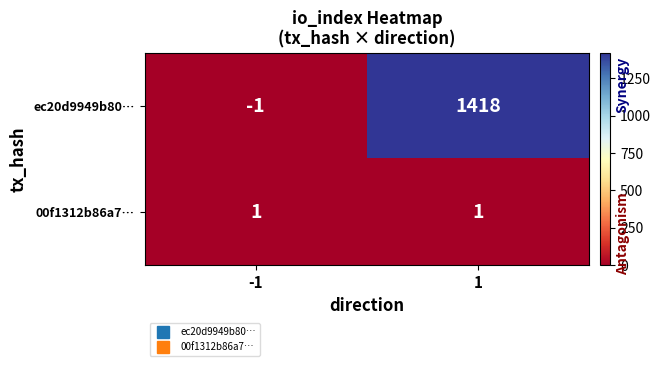

Which series has the widest spread of values?

ec20d9949b80…